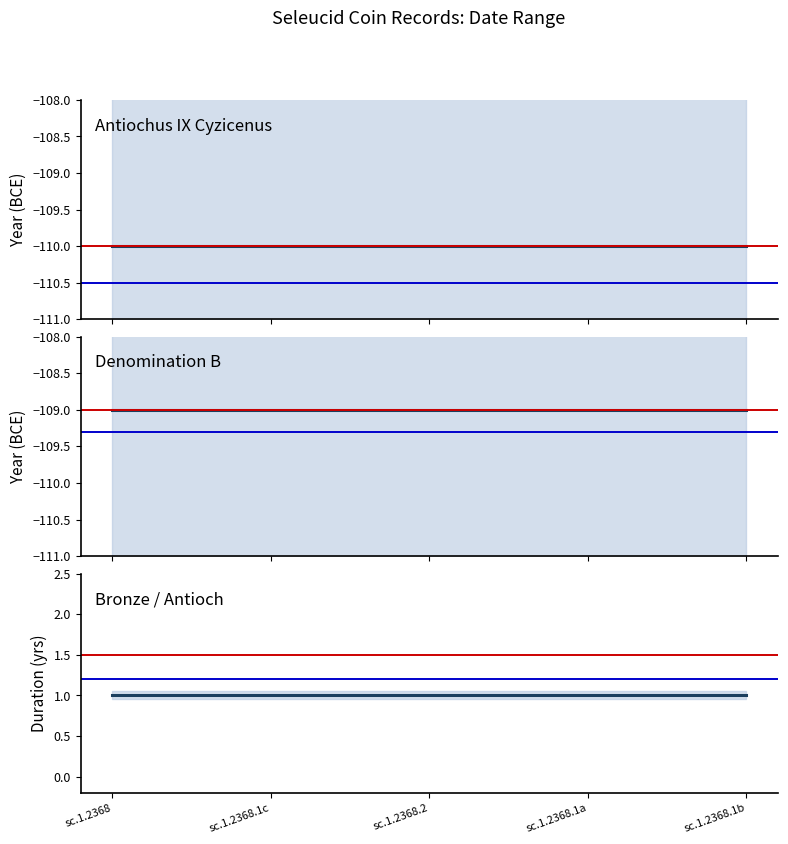

Reading left to right, what are all the values shown in this chart?

From Date: -110	-110	-110	-110	-110
To Date: -109	-109	-109	-109	-109
Date Range: 1	1	1	1	1